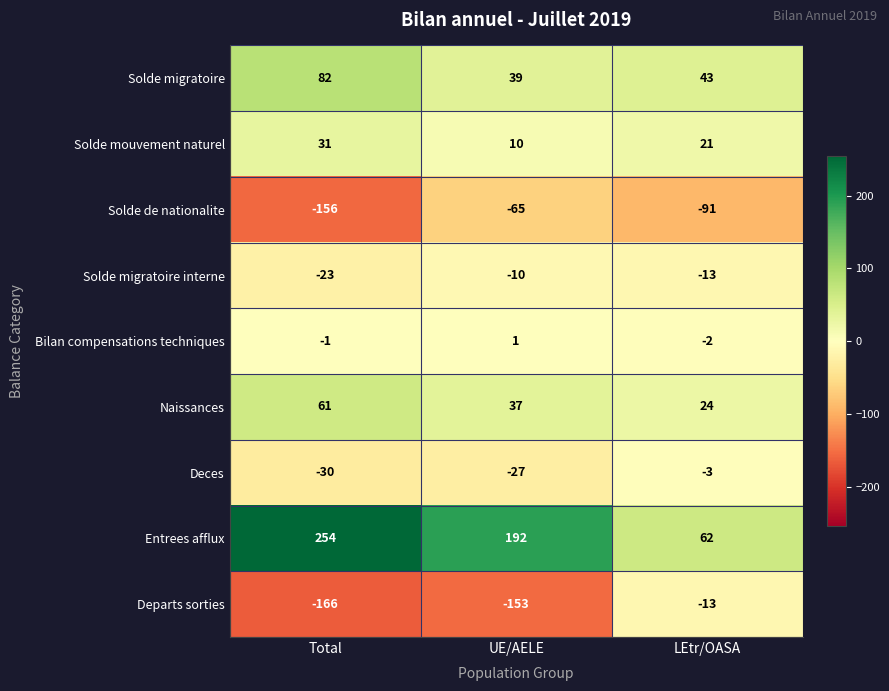

Which series has the largest range (max minus min)?

Entrees afflux